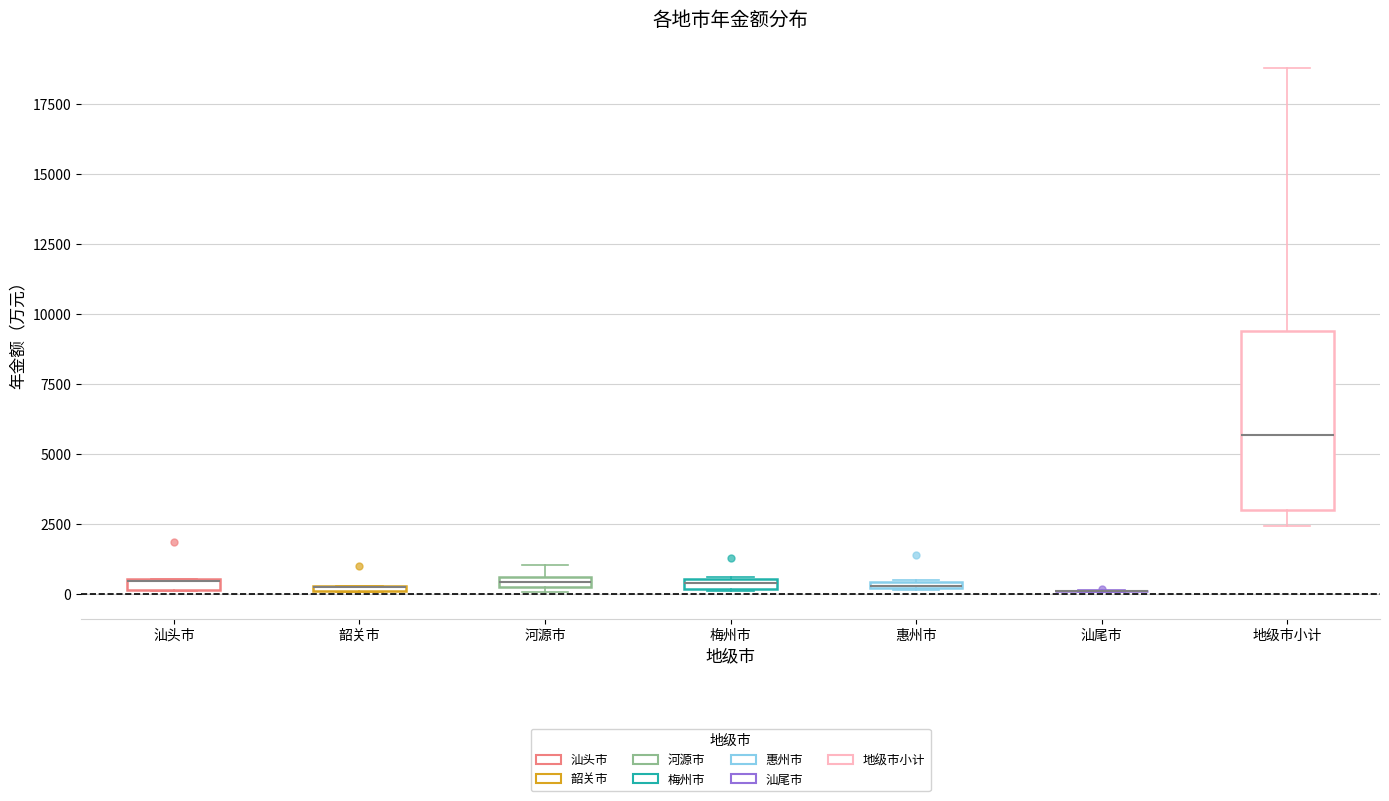

Comparing the boxes themselves (not the whiskers), which one is the tallest?

地级市小计